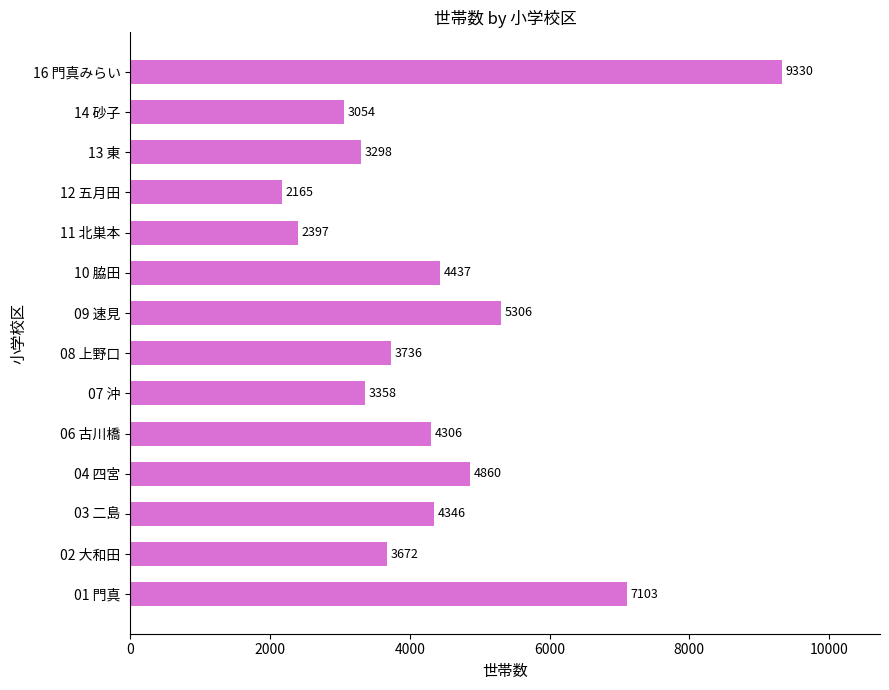

What is the ratio of the value at 01 門真 to the value at 08 上野口?

1.9